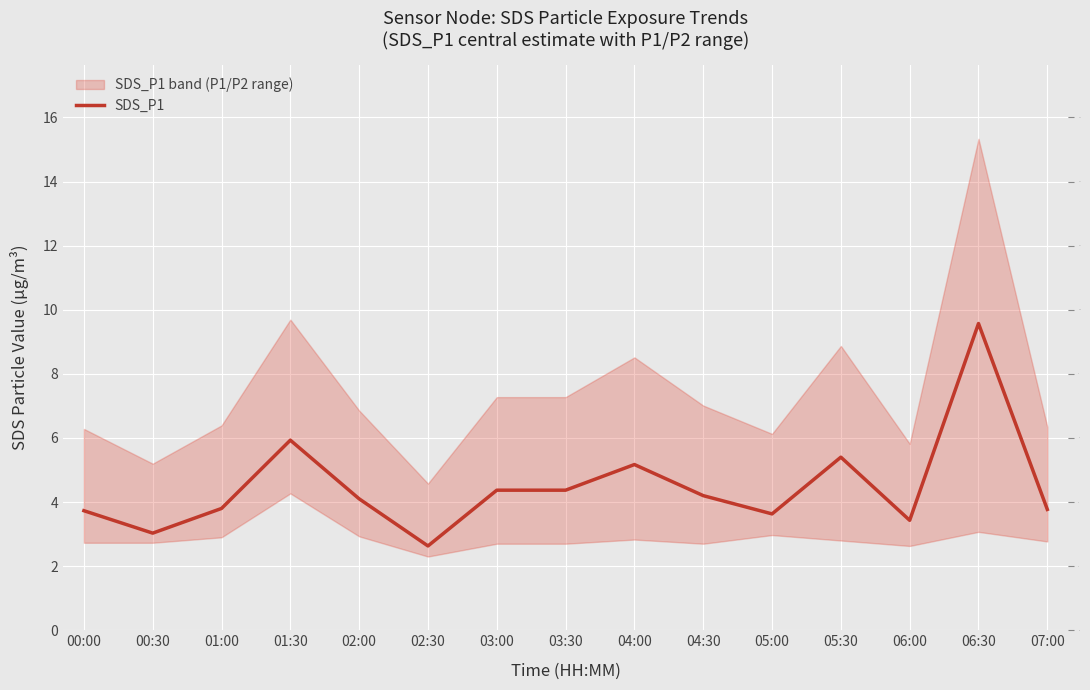

What is the label of the 5th point from the right?

05:00